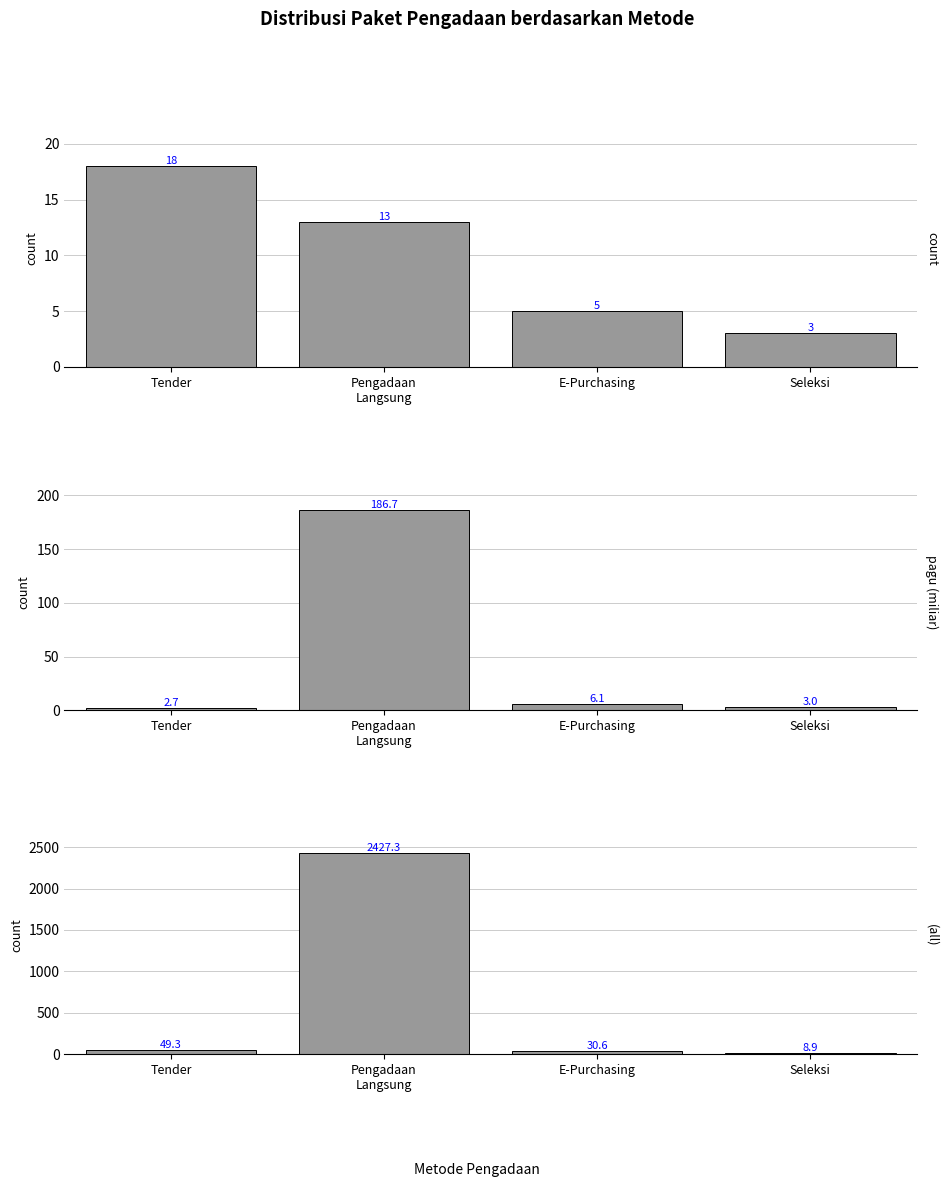

List the series in order of their peak value, lowest first.

count, pagu (miliar), (all)